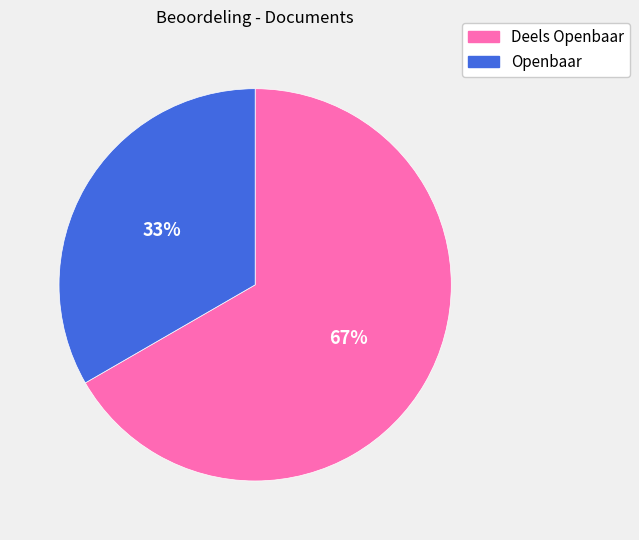

Is it true that Deels Openbaar is 67% of the pie?

True